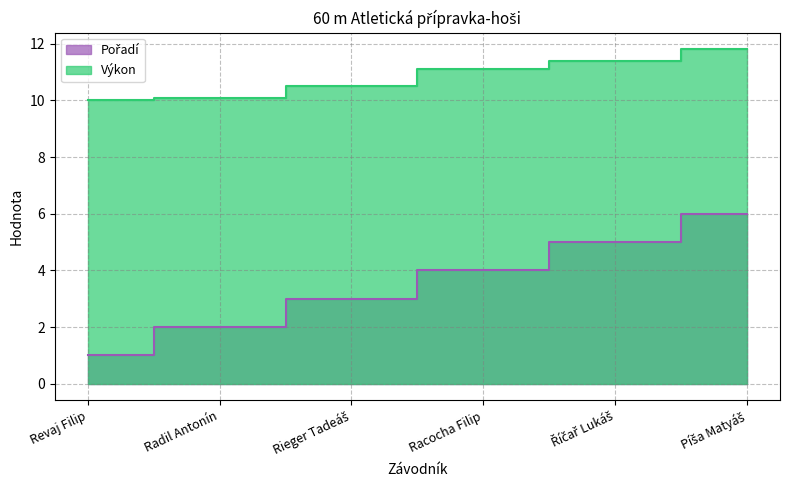

At how many categories does at least one series exceed 9?

6